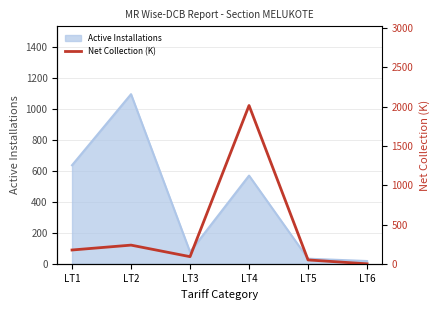

The value of Active Installations at LT3 is 77. True or false?

True